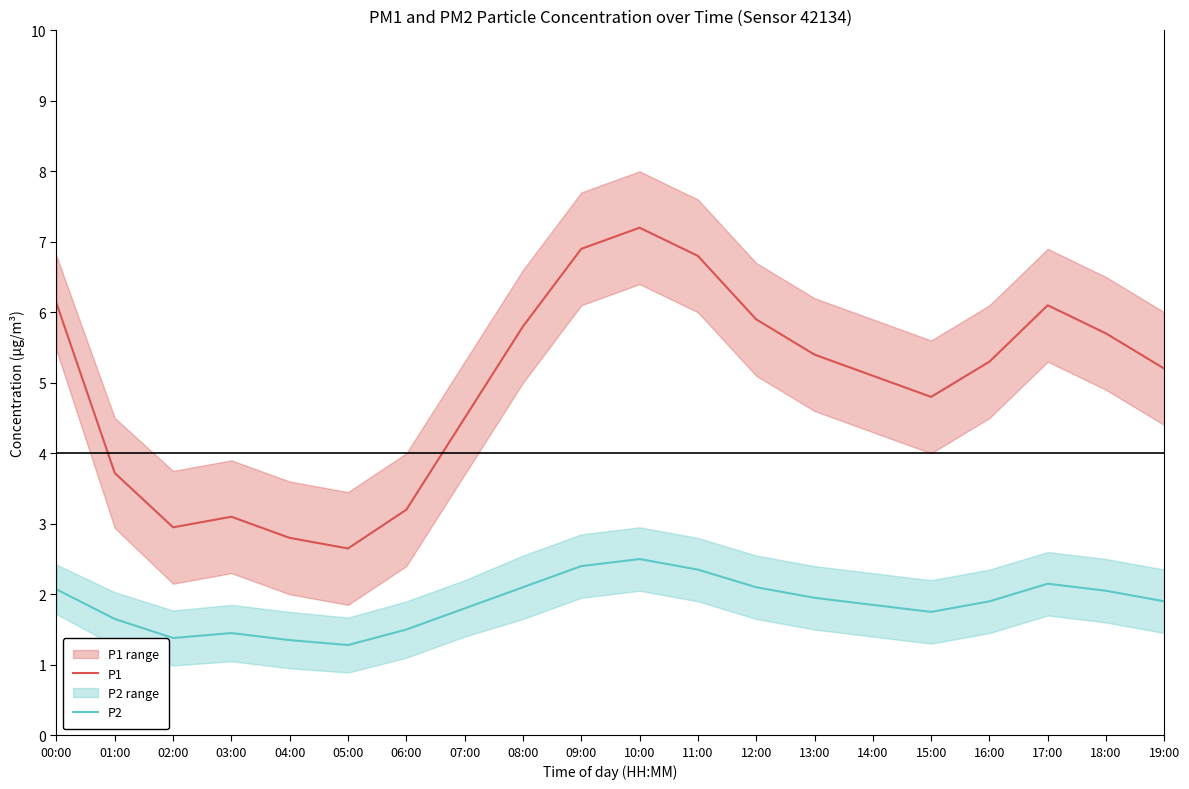

Reading right to left, transcribe all the data shown in this chart.

P1: 19:00=5.2	18:00=5.7	17:00=6.1	16:00=5.3	15:00=4.8	14:00=5.1	13:00=5.4	12:00=5.9	11:00=6.8	10:00=7.2	09:00=6.9	08:00=5.8	07:00=4.5	06:00=3.2	05:00=2.6	04:00=2.8	03:00=3.1	02:00=3.0	01:00=3.7	00:00=6.1
P2: 19:00=1.9	18:00=2.0	17:00=2.1	16:00=1.9	15:00=1.8	14:00=1.9	13:00=1.9	12:00=2.1	11:00=2.4	10:00=2.5	09:00=2.4	08:00=2.1	07:00=1.8	06:00=1.5	05:00=1.3	04:00=1.4	03:00=1.4	02:00=1.4	01:00=1.6	00:00=2.1